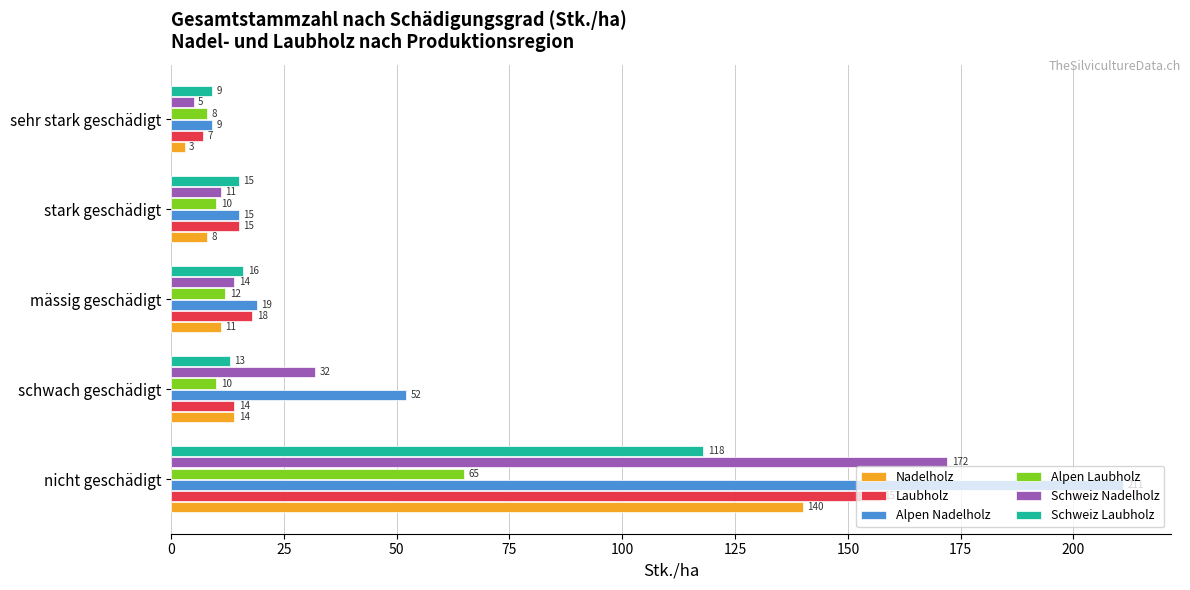

What is the maximum value shown in the chart?

211